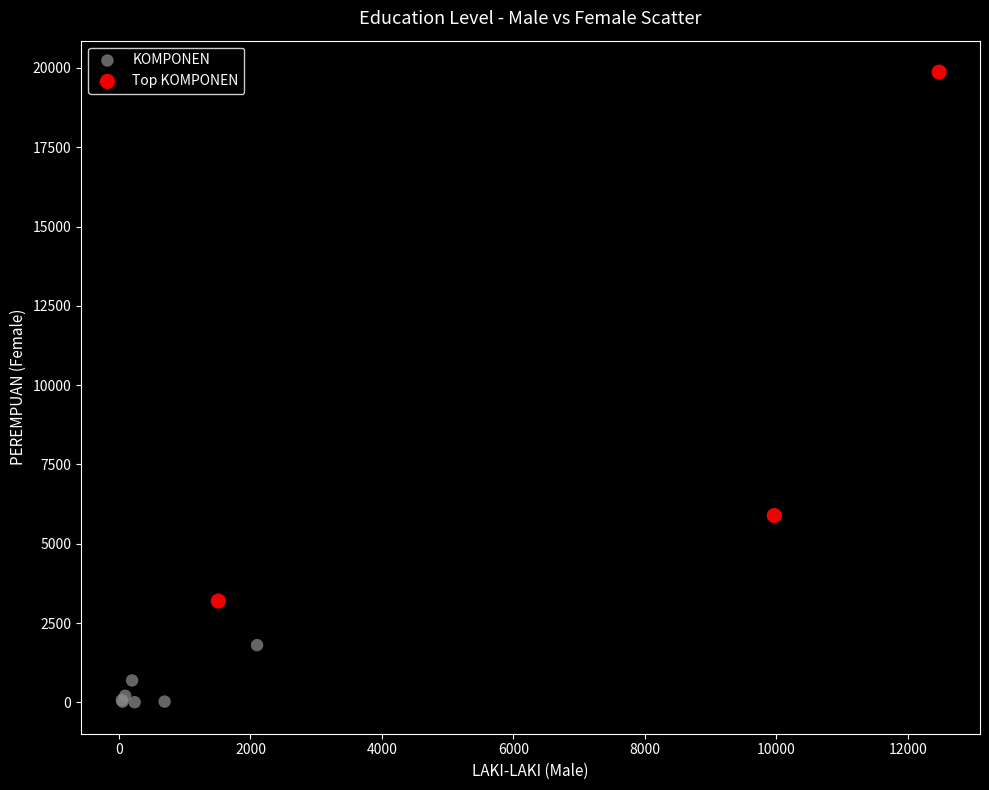

Which series contains the highest Y value?

Top KOMPONEN